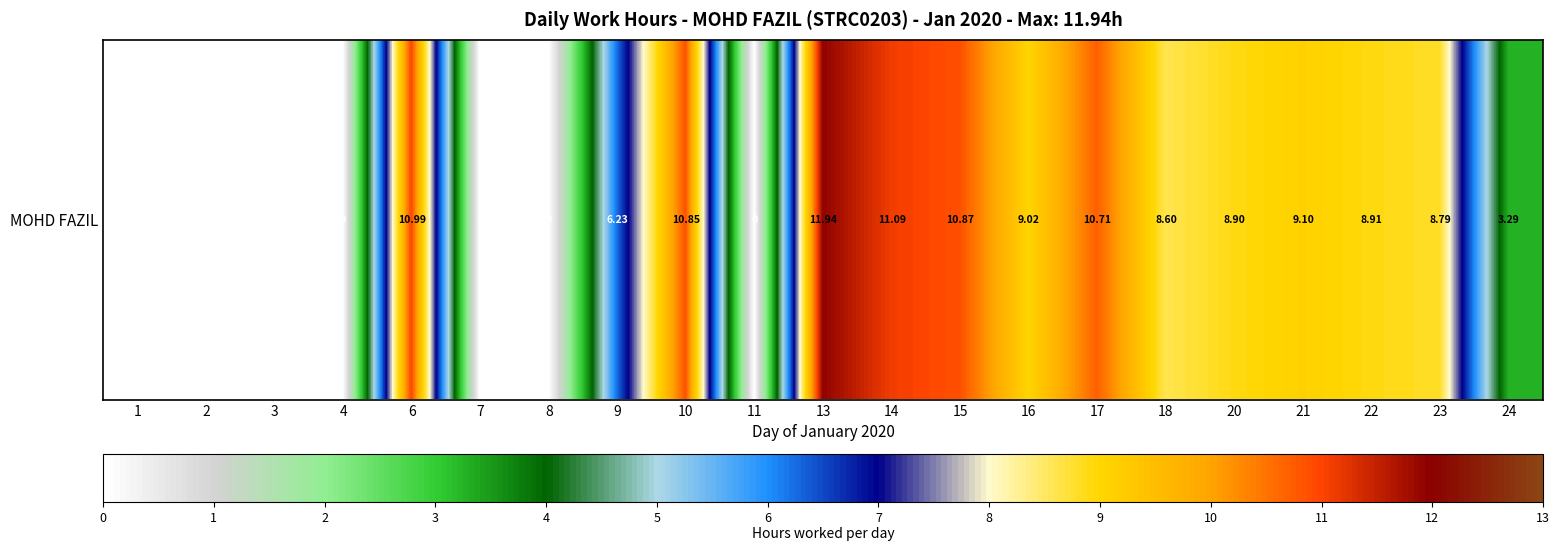

What is the maximum value shown in the chart?

11.9